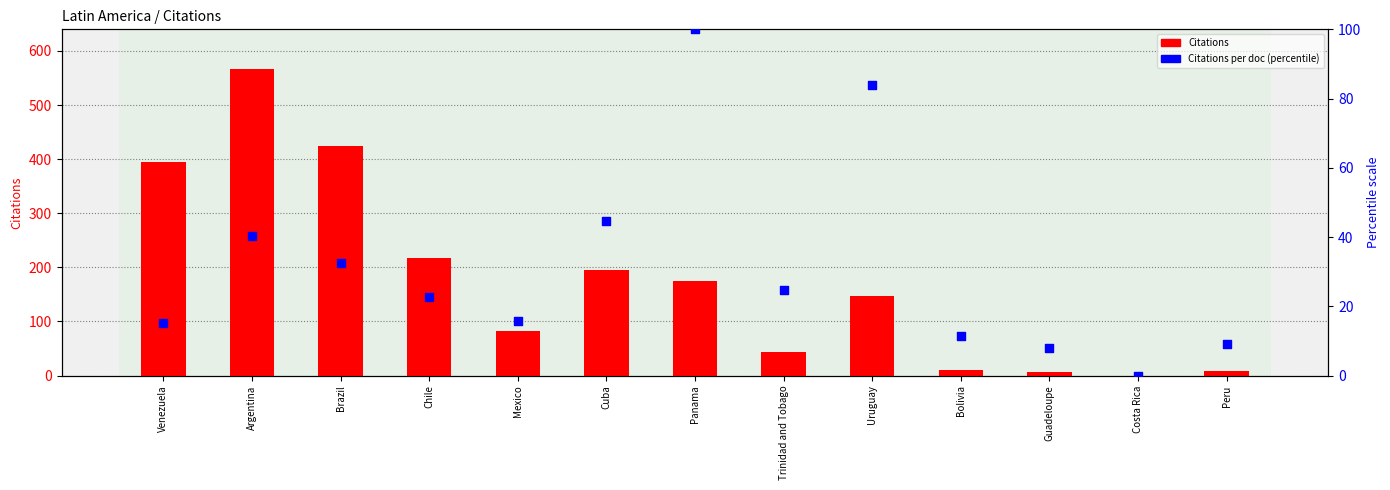

Which series has the widest spread of Y values?

Citations